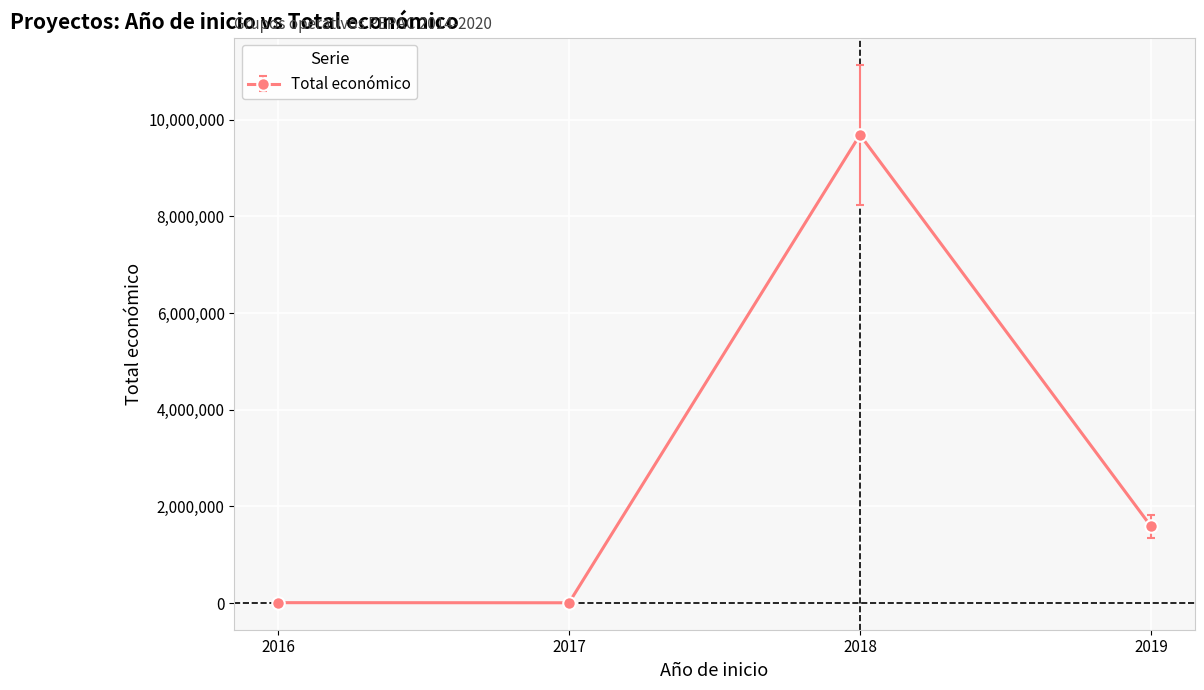

What is the maximum value shown in the chart?

9686317